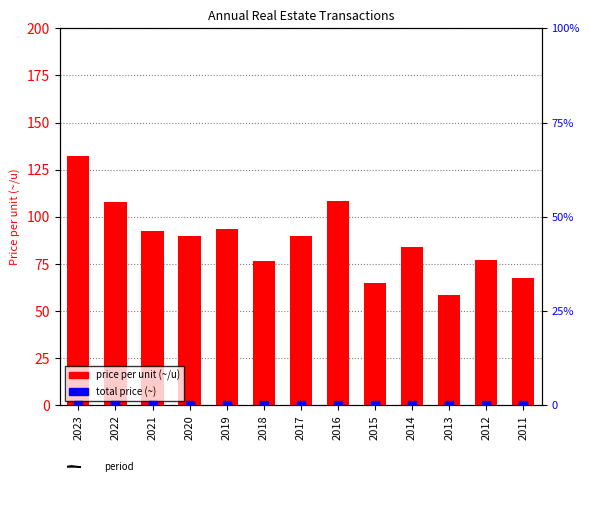

At how many categories does at least one series exceed 32?

13